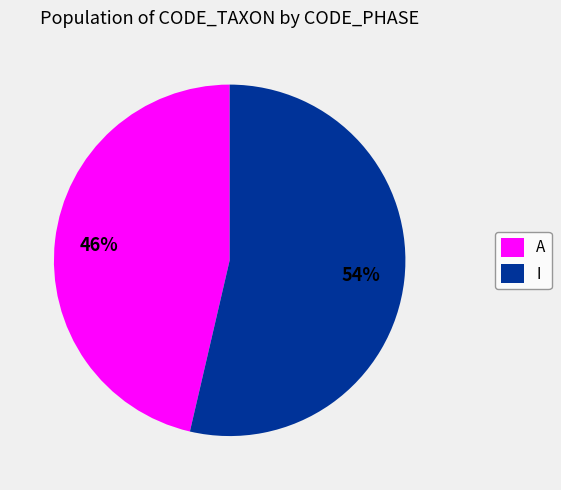

What is the largest slice in the pie chart?

I